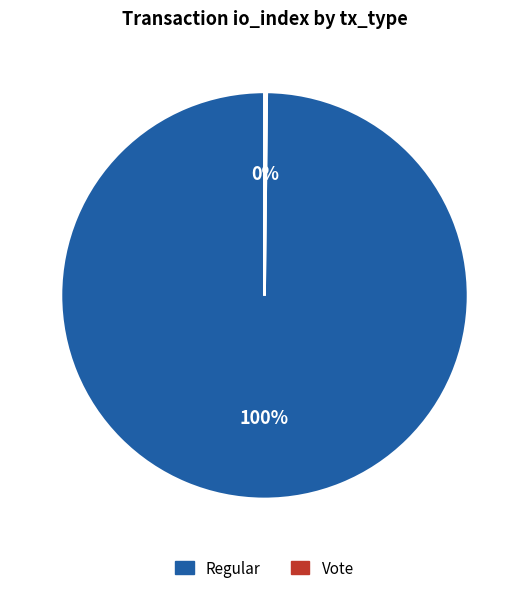

What is the majority slice?

Regular